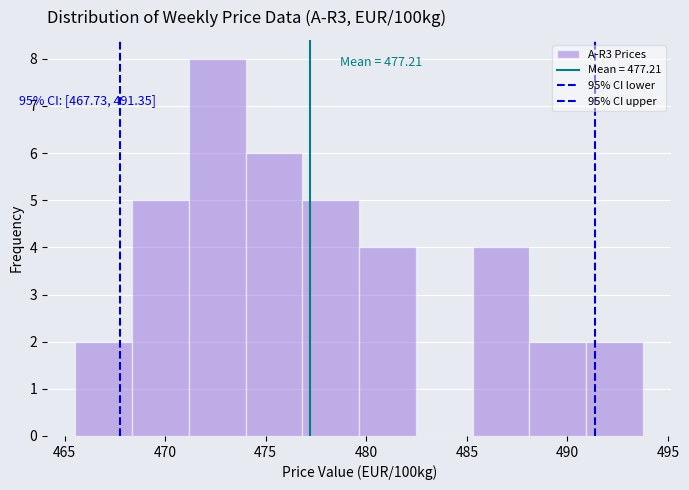

Which range on the x-axis has the tallest bar?

471.0 to 474.0